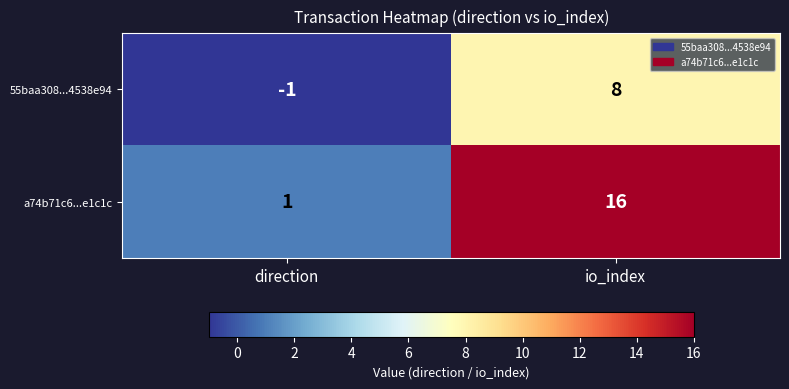

At which label is 55baa308...4538e94 closest to 3?

direction